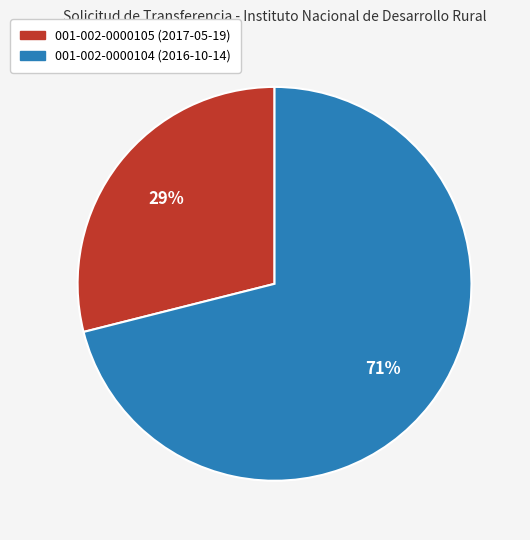

Which category has the smallest portion of the pie?

001-002-0000105 (2017-05-19)